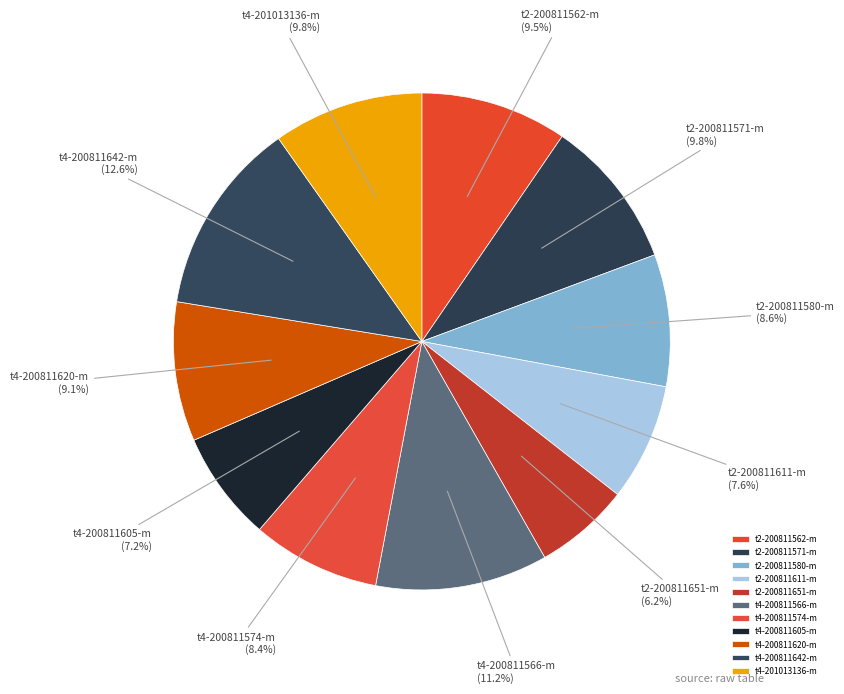

Is there any slice that represents more than half of the pie?

No